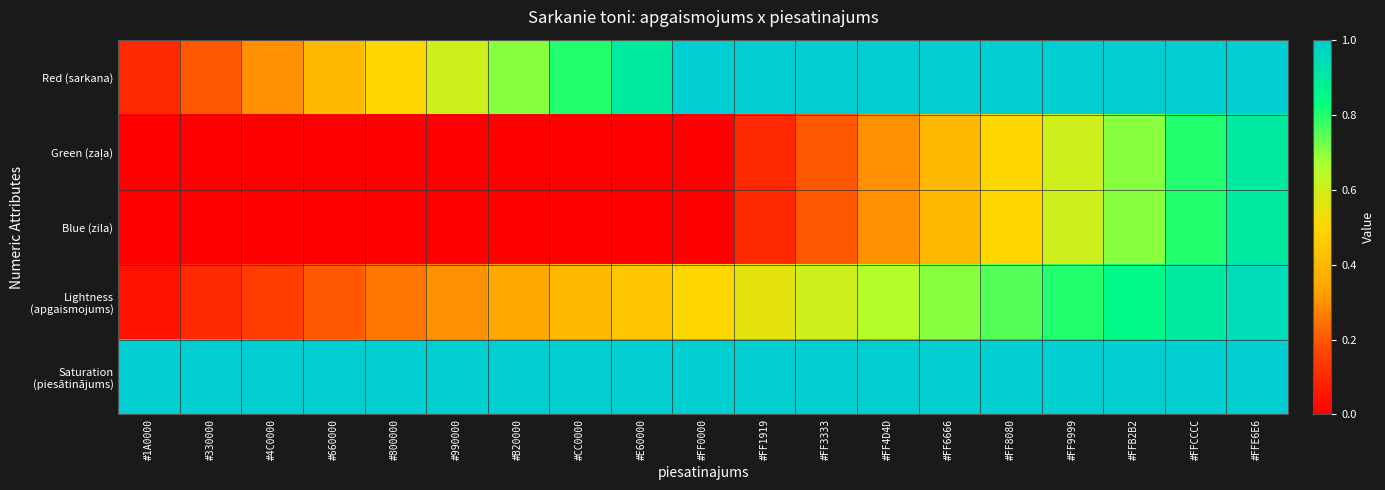

How many distinct data groups are displayed?

5